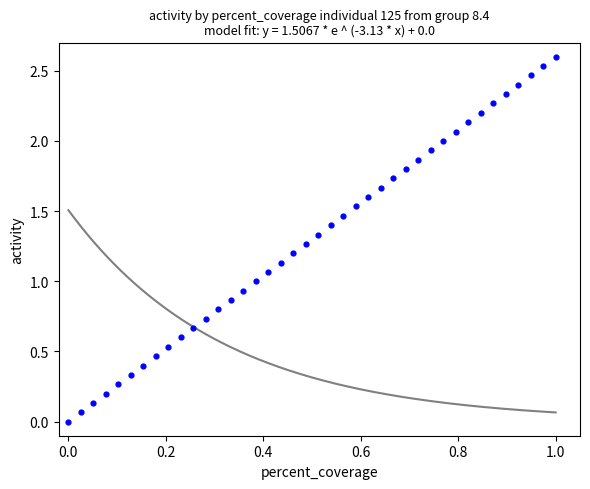

What is the range of X values (max minus min)?

1.0